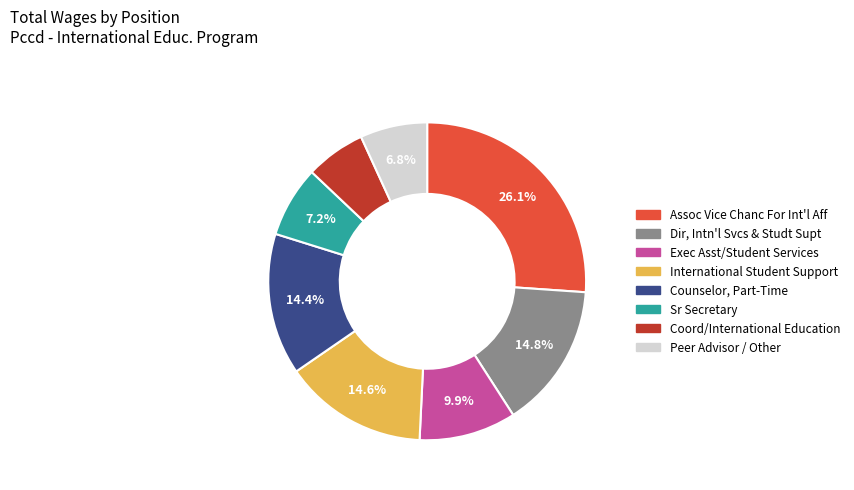

To the nearest percent, what is the combined percentage of Dir, Intn'l Svcs & Studt Supt and Counselor, Part-Time?

29%